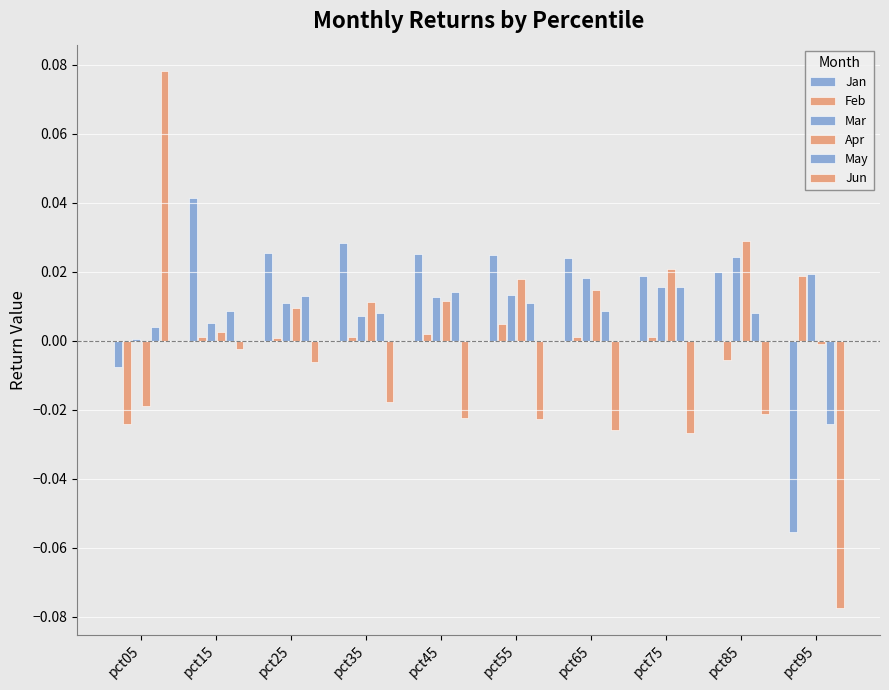

Which label corresponds to the smallest value in the chart?

pct95